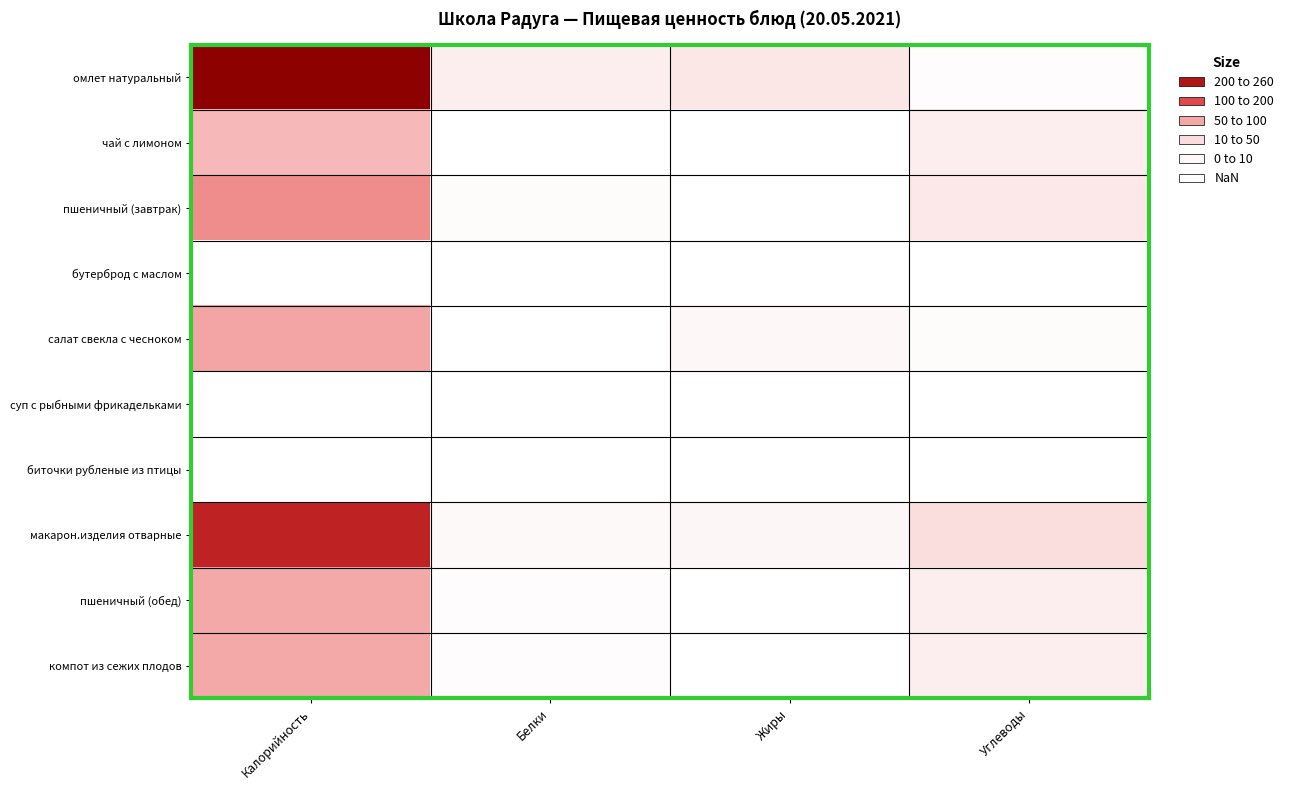

Between Белки and Калорийность, which is larger?

Калорийность